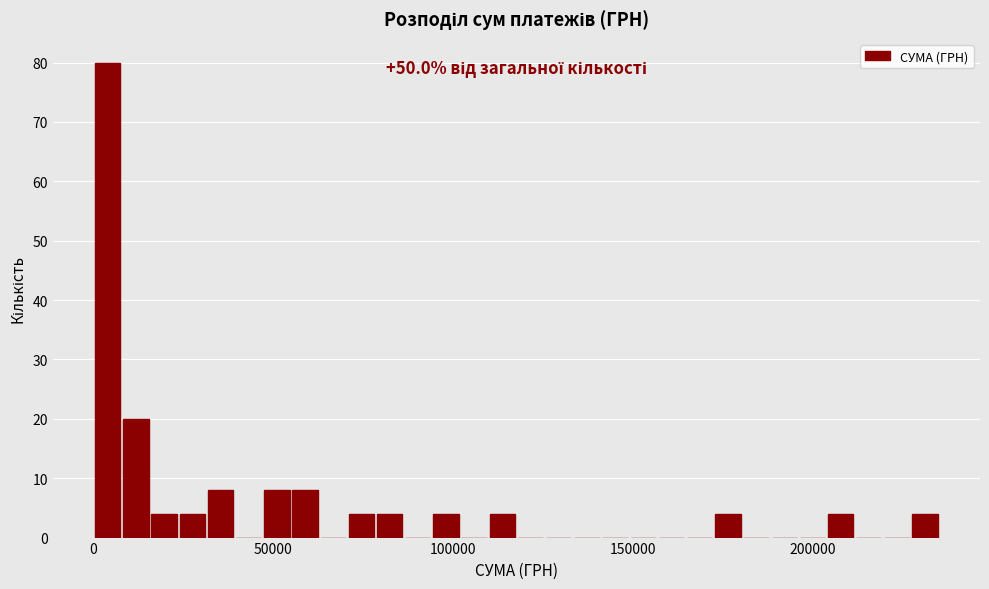

Read against the x-axis, roughly where is the centre of the tallest bar?

5000